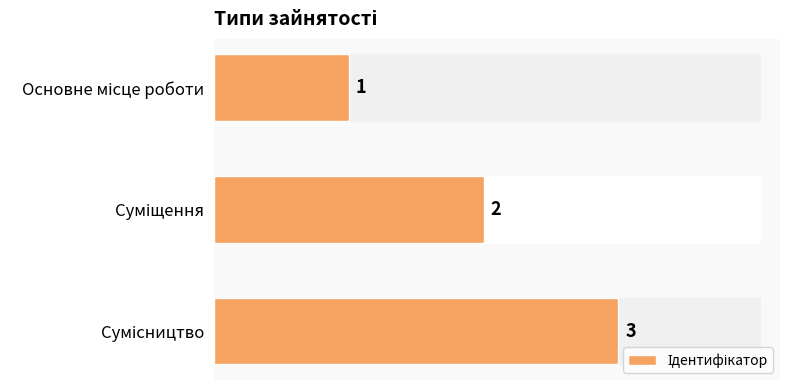

What is the greatest value displayed?

3